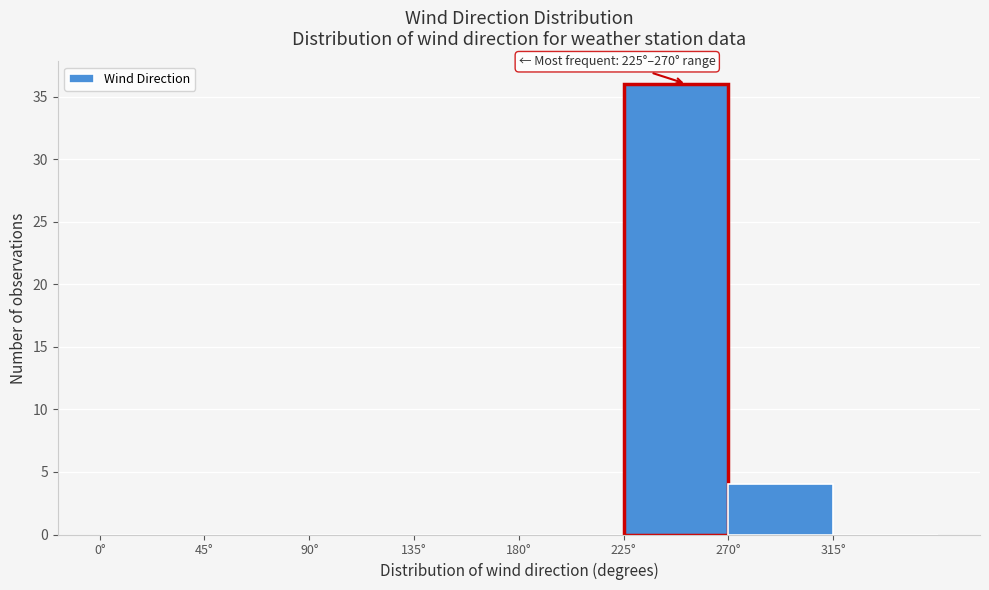

Over which range of the x-axis is the bar tallest?

225 to 270